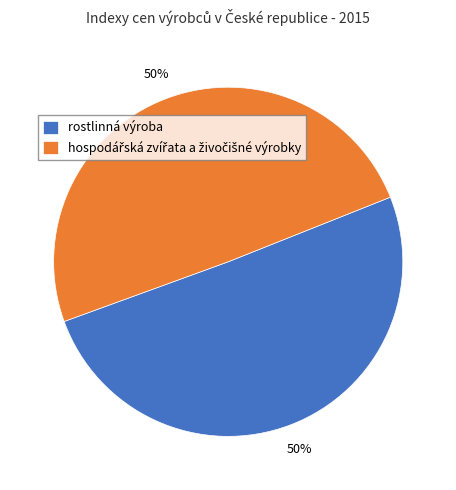

The rostlinná výroba slice represents 64% of the pie. True or false?

False